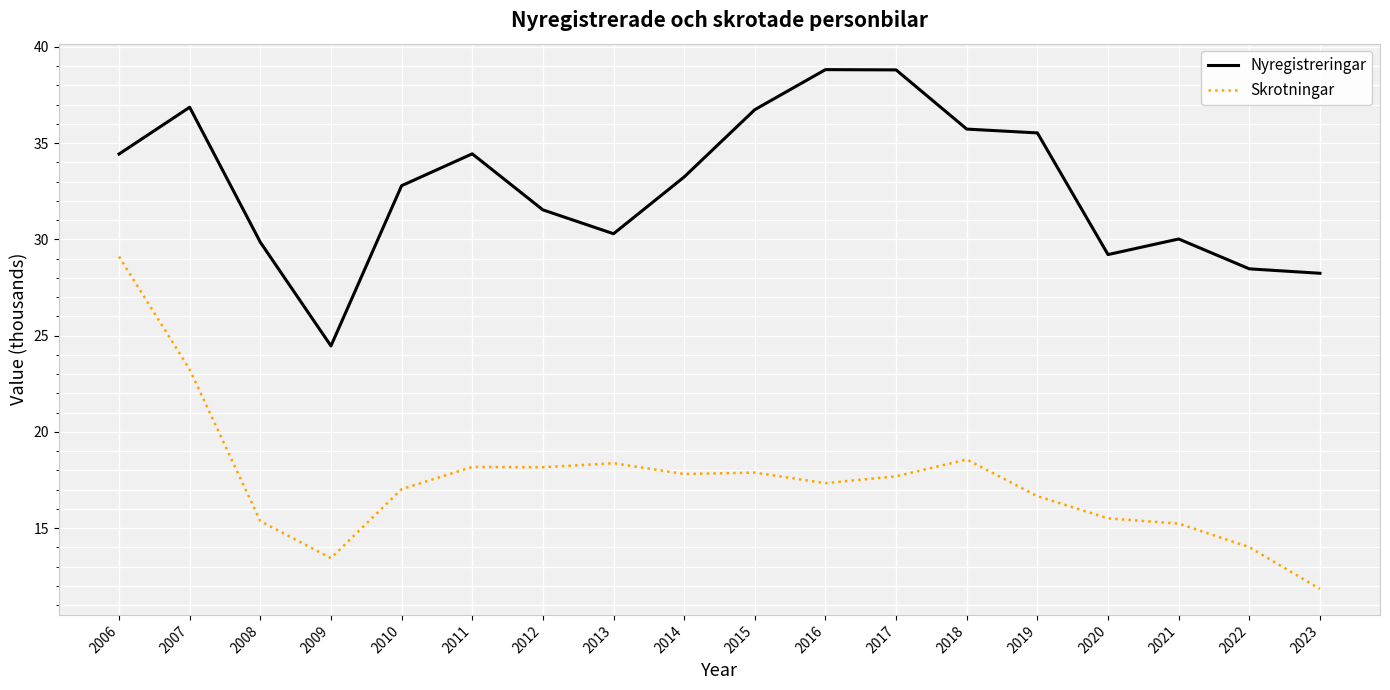

True or false: Nyregistreringar and Skrotningar cross at least once.

False